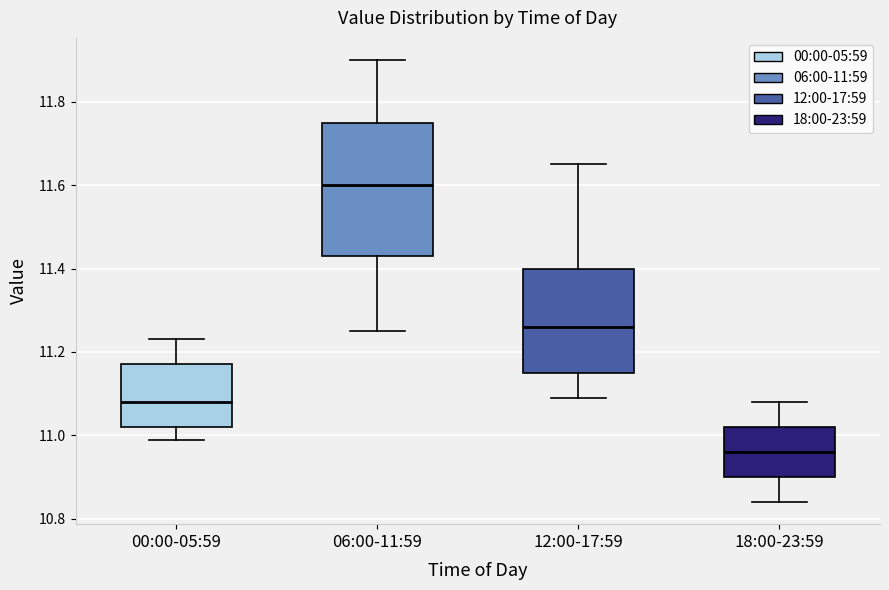

Where does the lower whisker of the box for 00:00-05:59 end on the y-axis? The values are not printed on the chart, so give them approximately, as read against the axis.

11.00